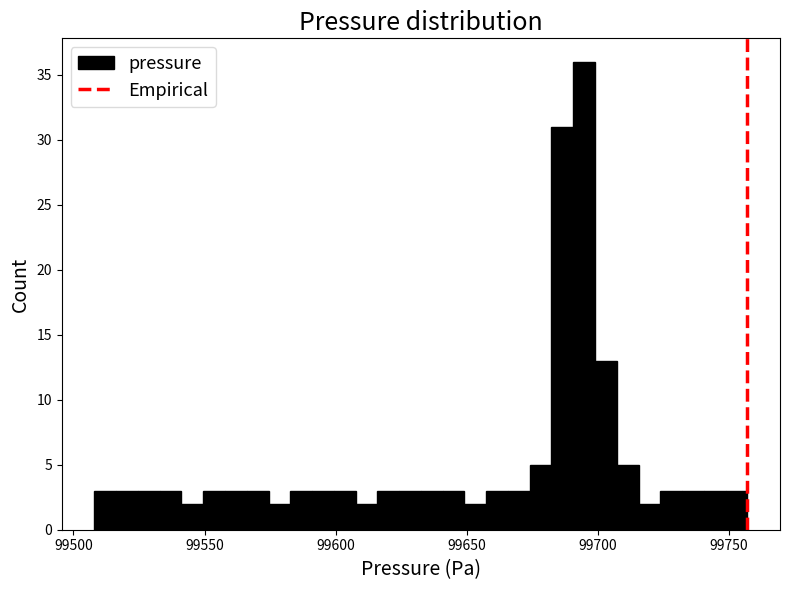

Read against the x-axis, roughly where is the centre of the tallest bar?

99695